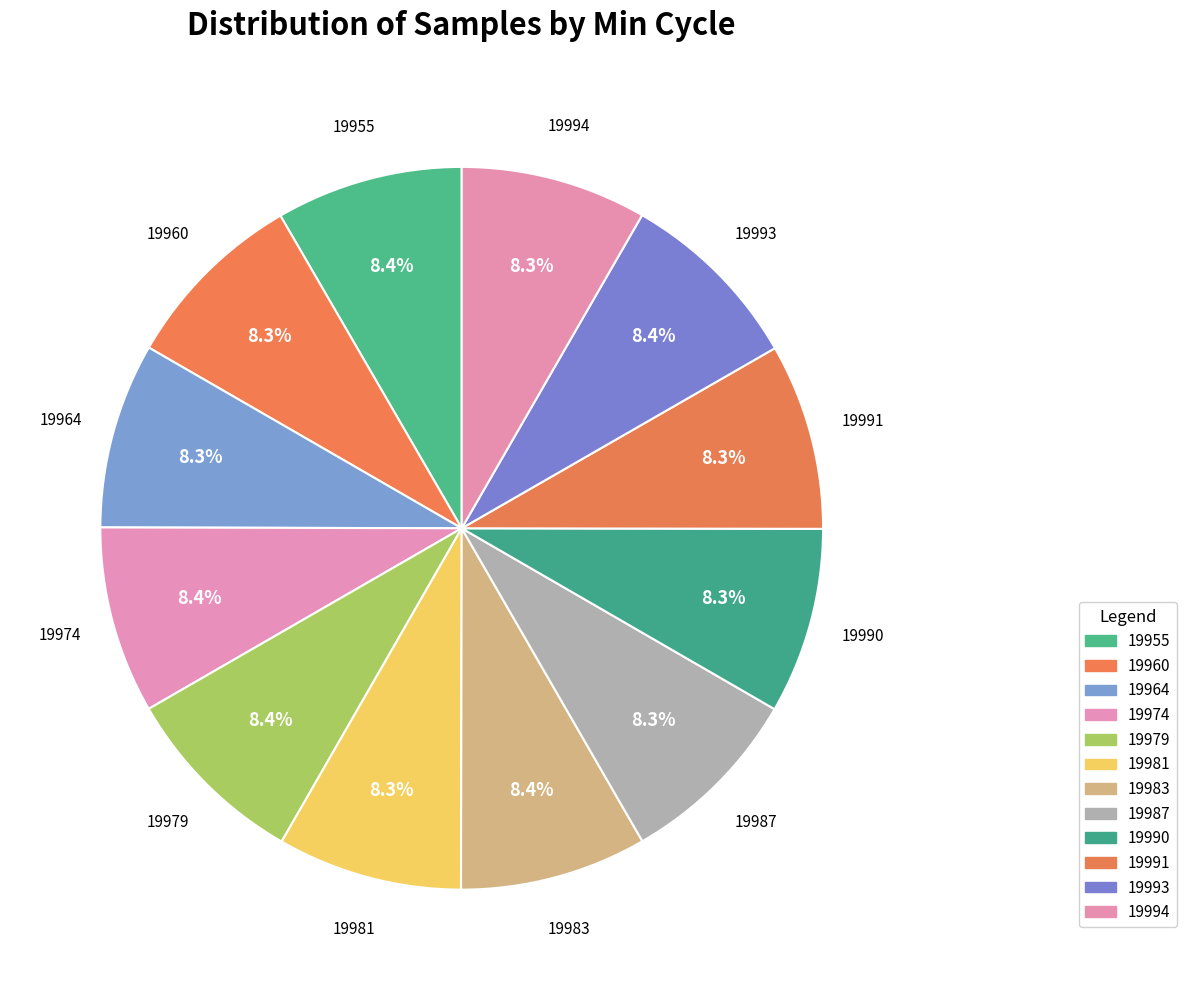

Count the number of slices in the pie.

12